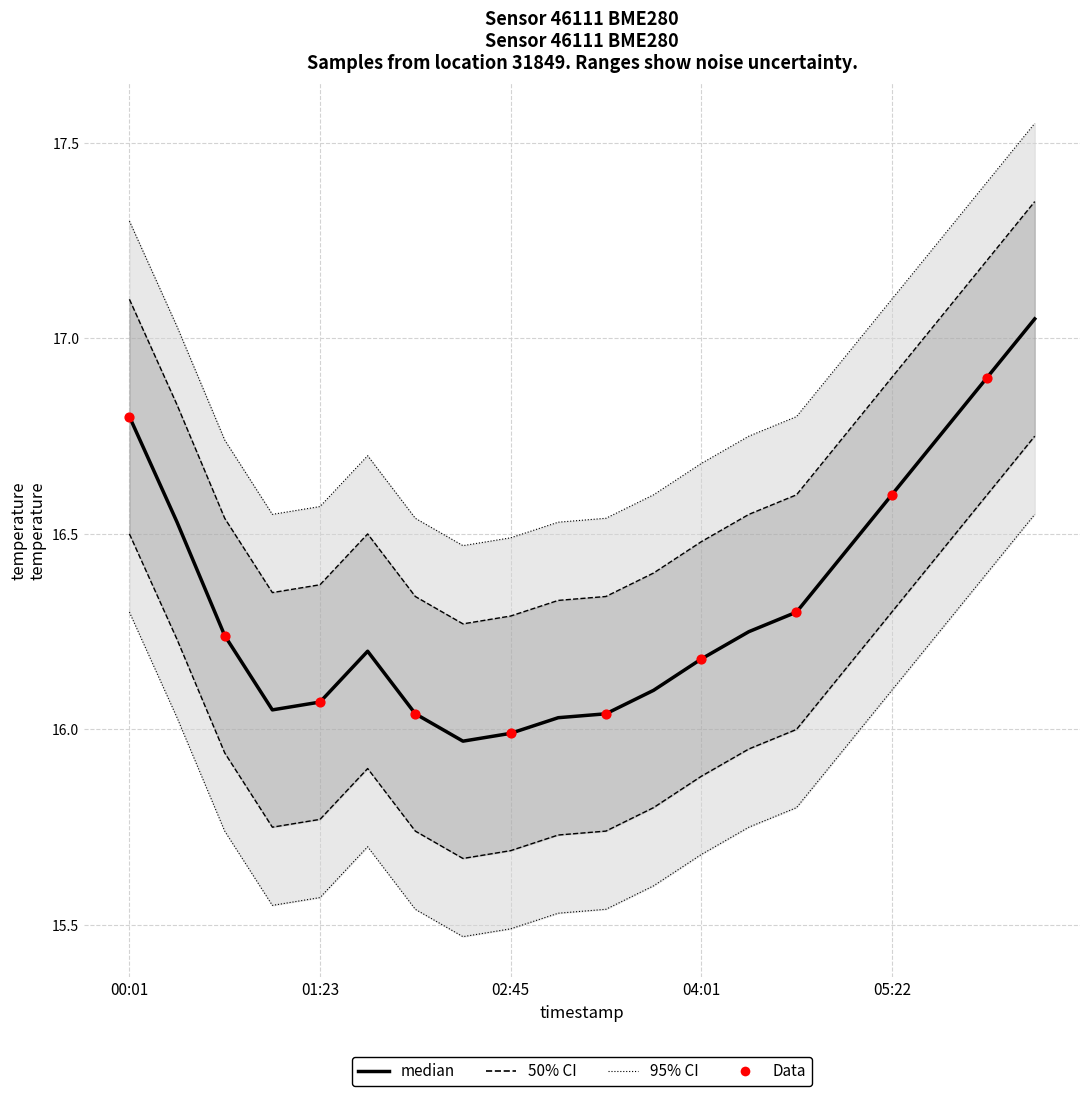

What is the total value across all series at 02:04?

80.2